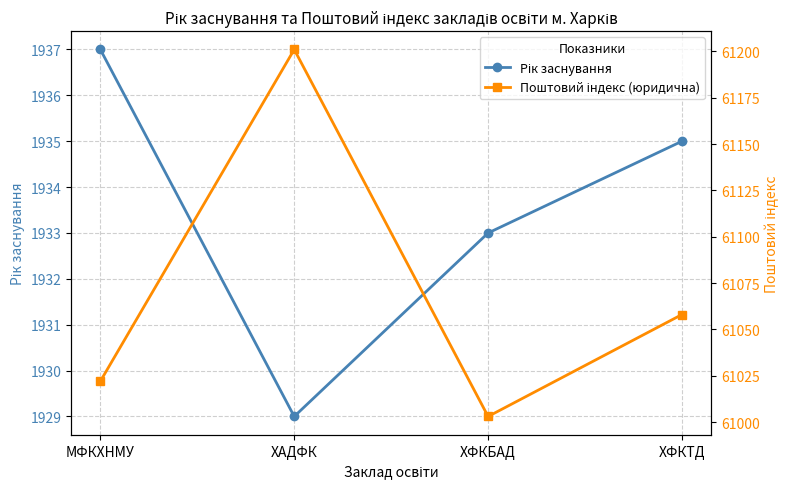

Which series has the largest total across all categories?

Поштовий індекс (юридична)